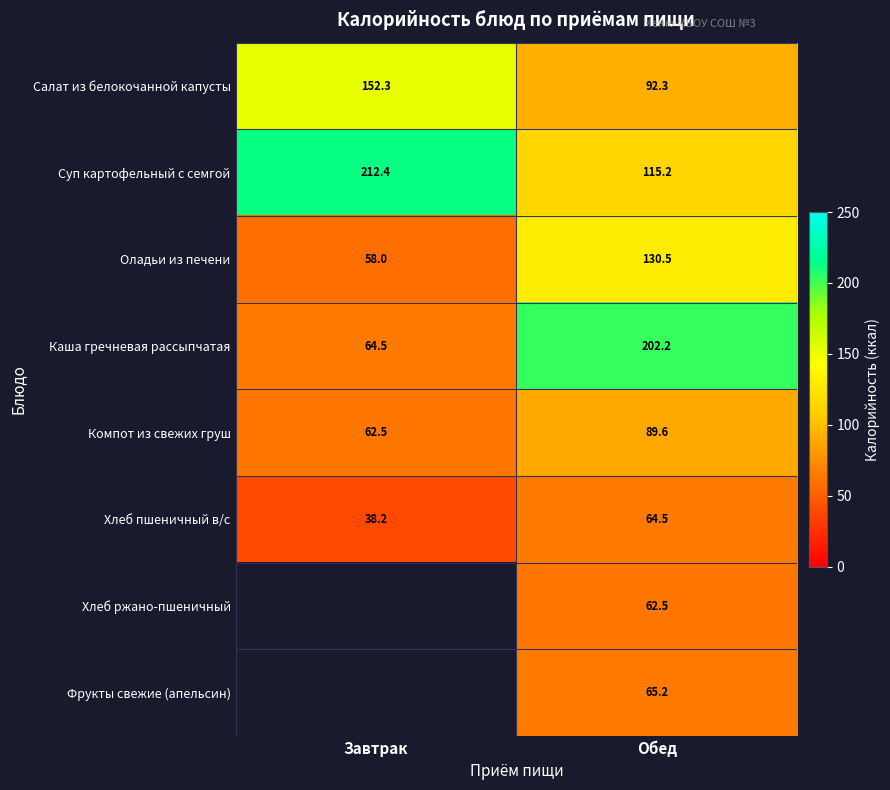

Which category has the highest value in the Хлеб пшеничный в/с series?

Обед